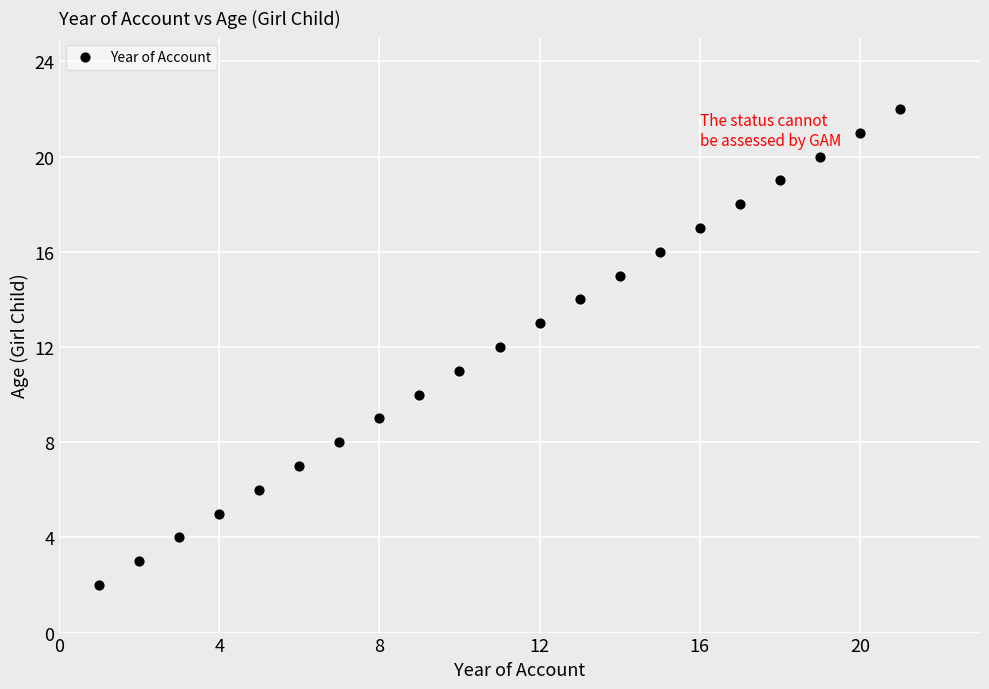

What is the range of X values (max minus min)?

20